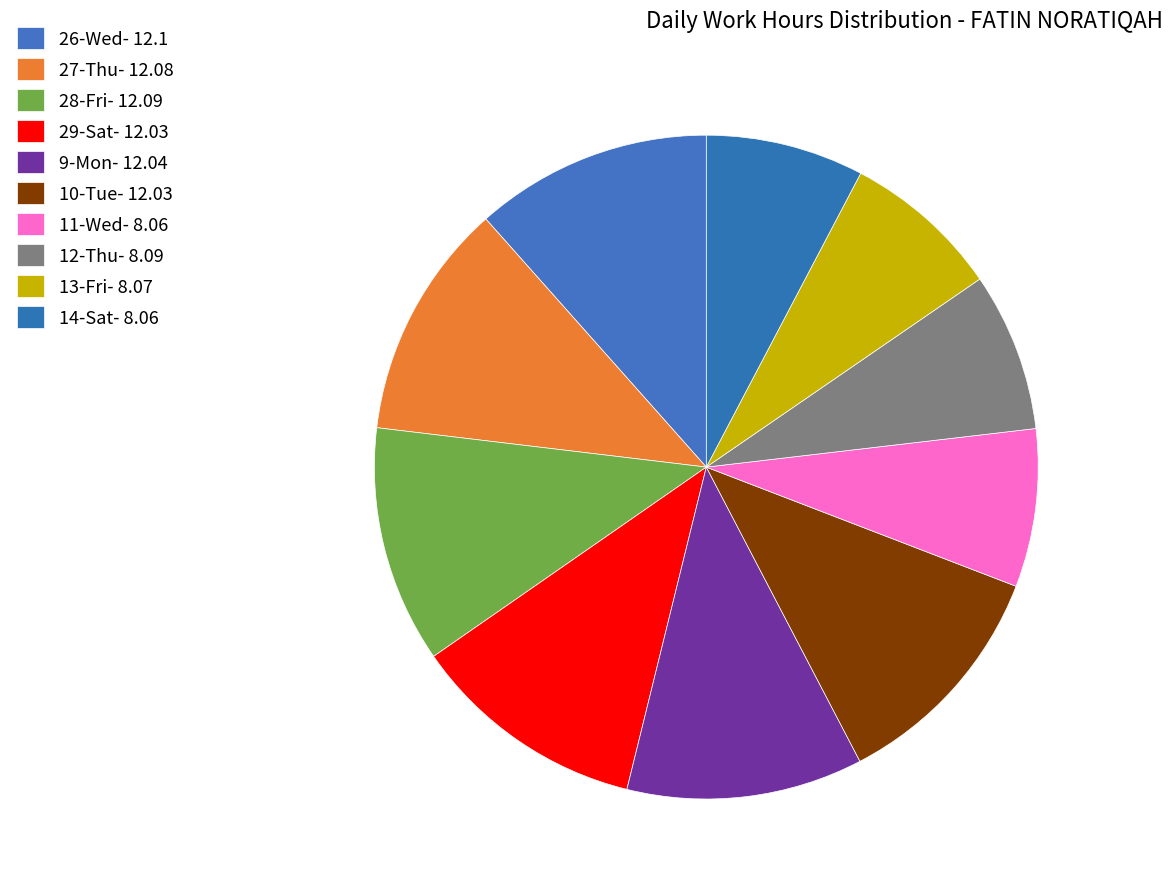

How many segments does this pie chart have?

10